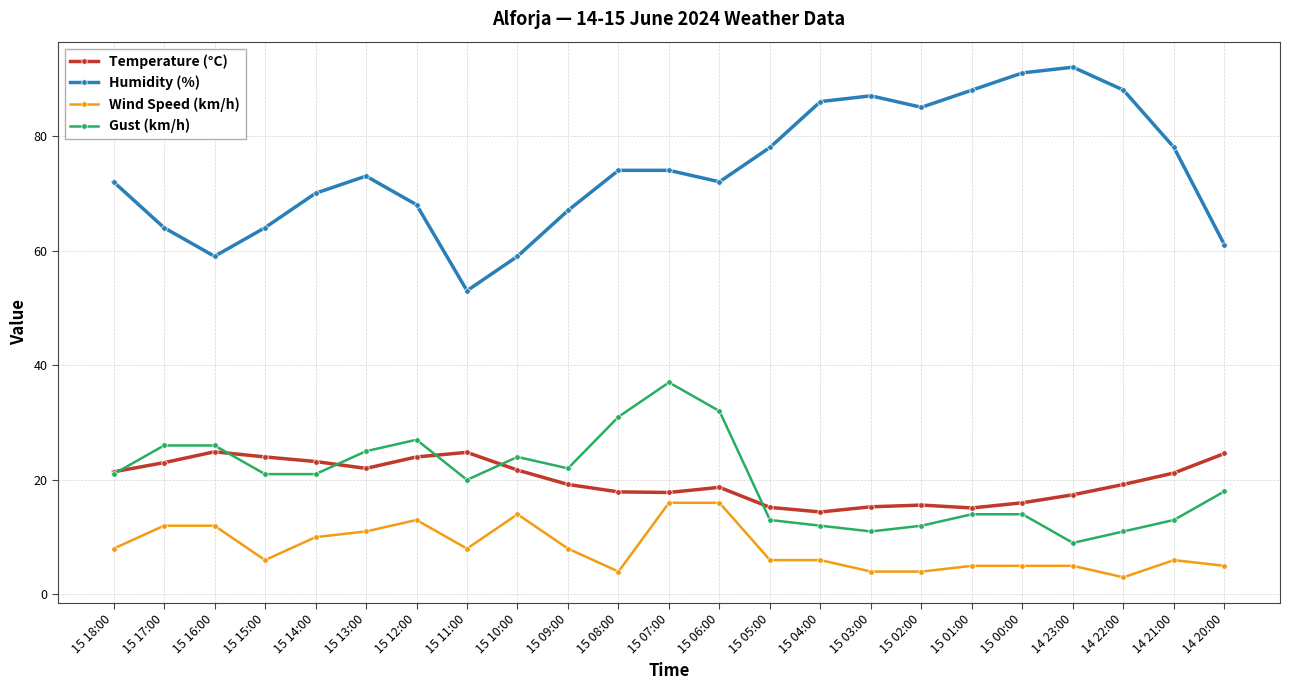

What is the difference between the Humidity (%) values at 14 21:00 and 15 16:00?

19.0